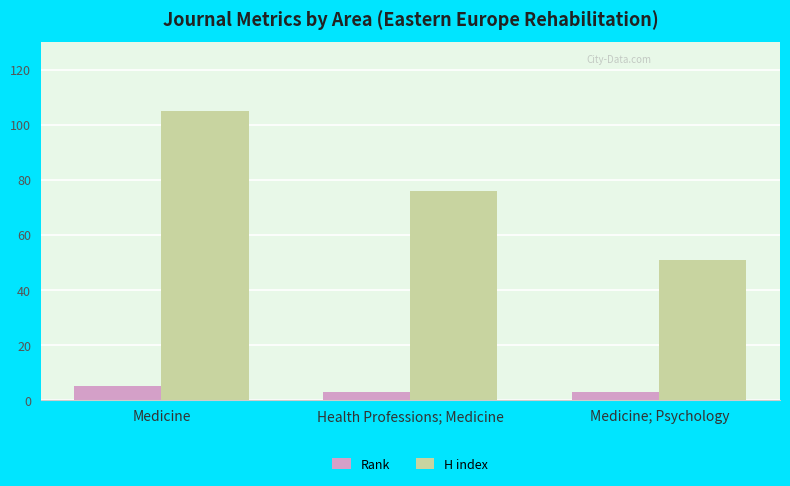

What are all the series names shown in the legend?

Rank, H index